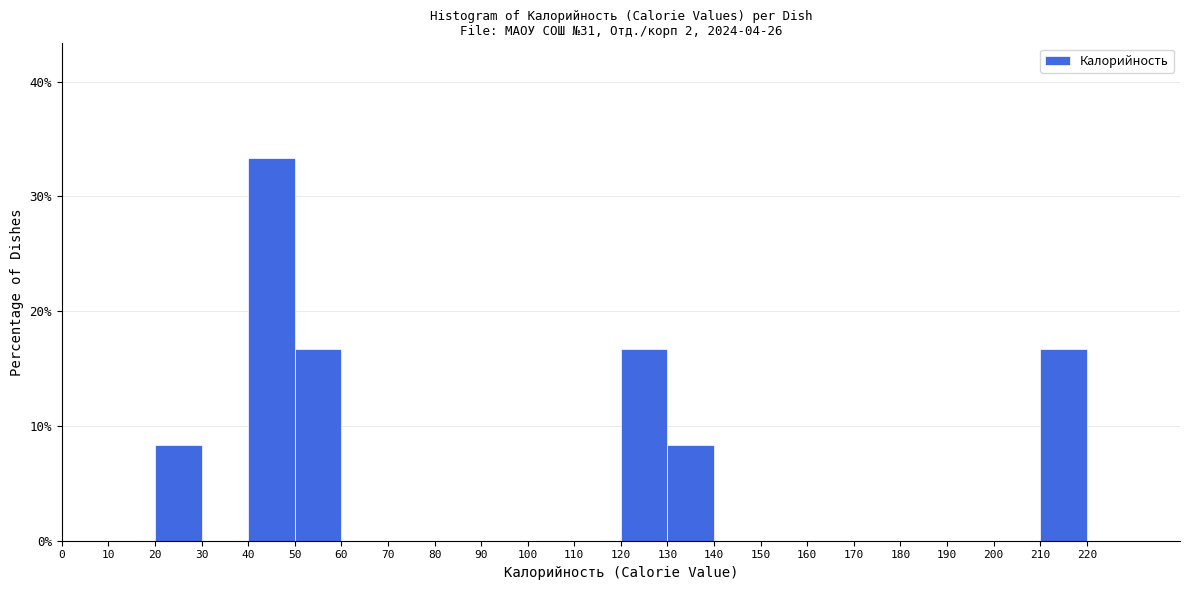

Which range on the x-axis has the tallest bar?

40 to 50